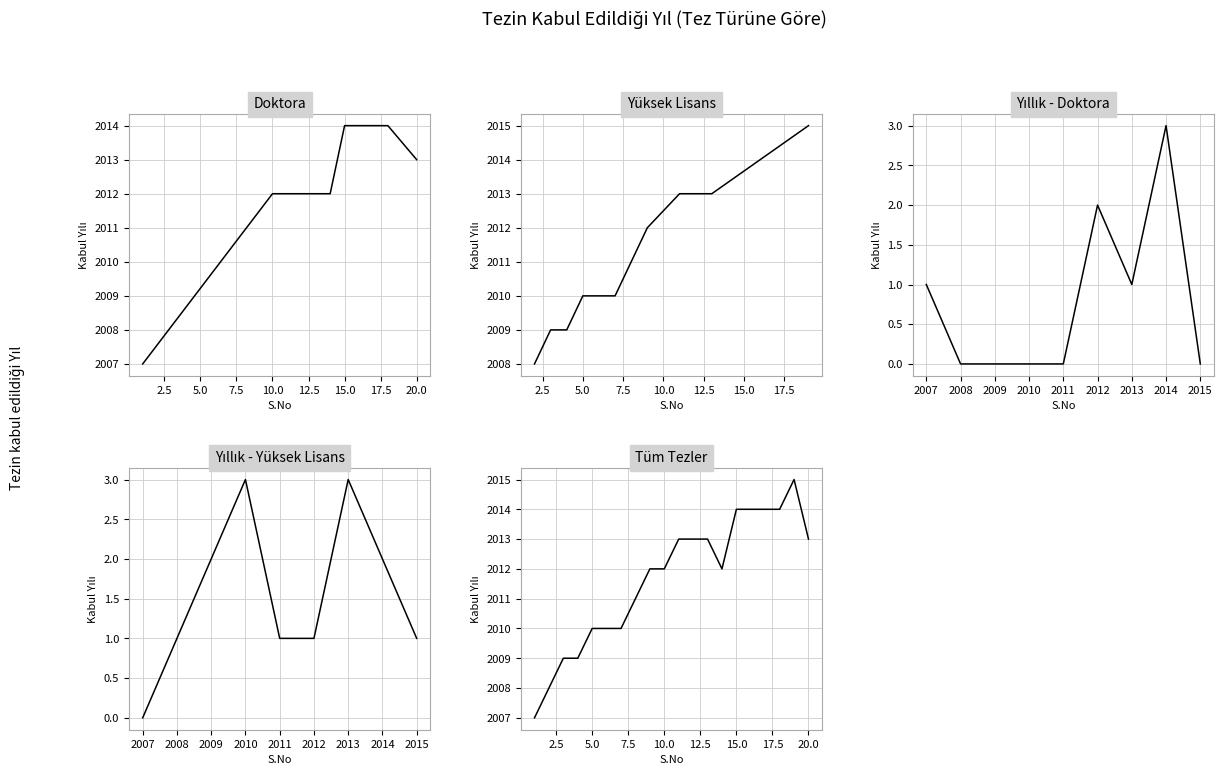

What is the sum of all values?

14086